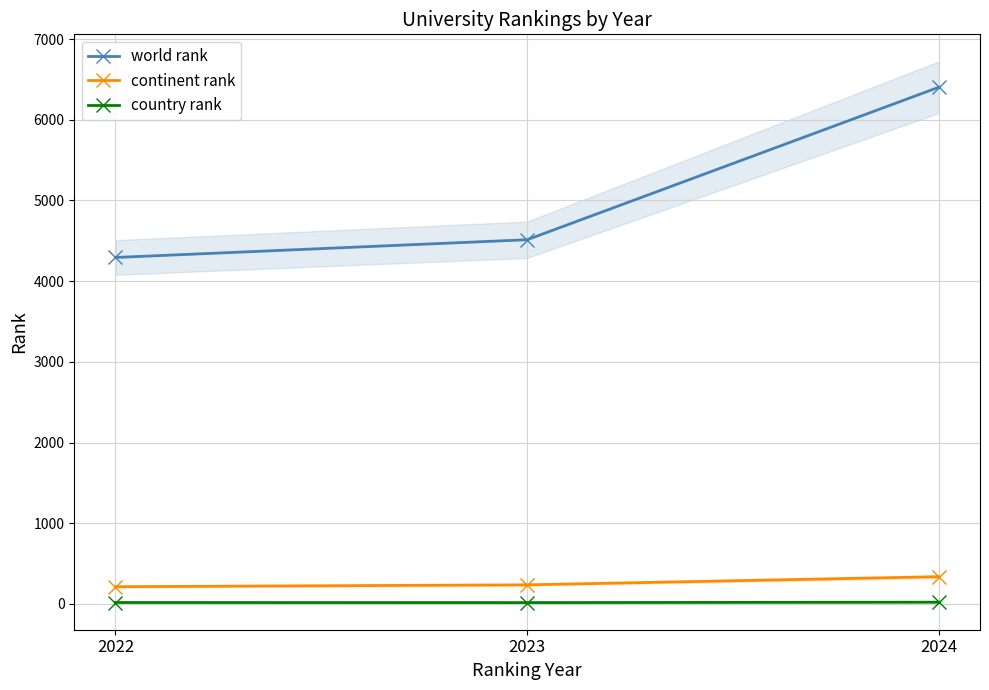

What is the approximate value of world rank at 2022, to the nearest 50?

4300